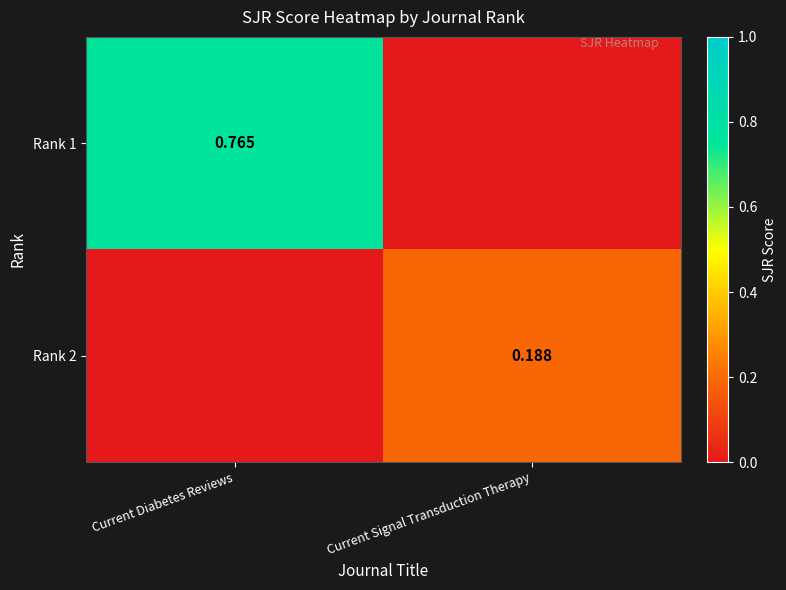

What is the spread (max minus min) of values at Current Signal Transduction Therapy?

0.2